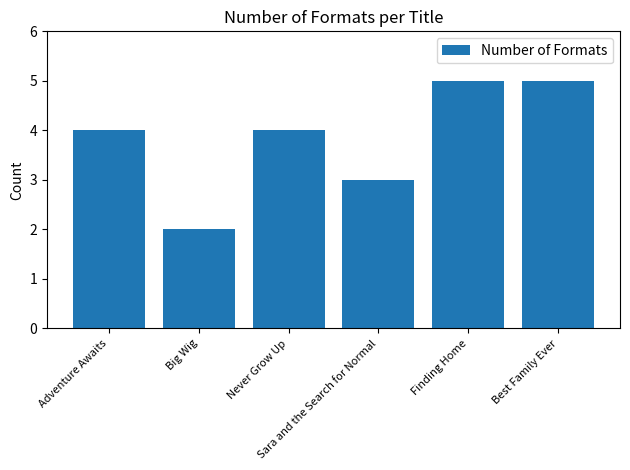

At which label is the value closest to 3?

Sara and the Search for Normal